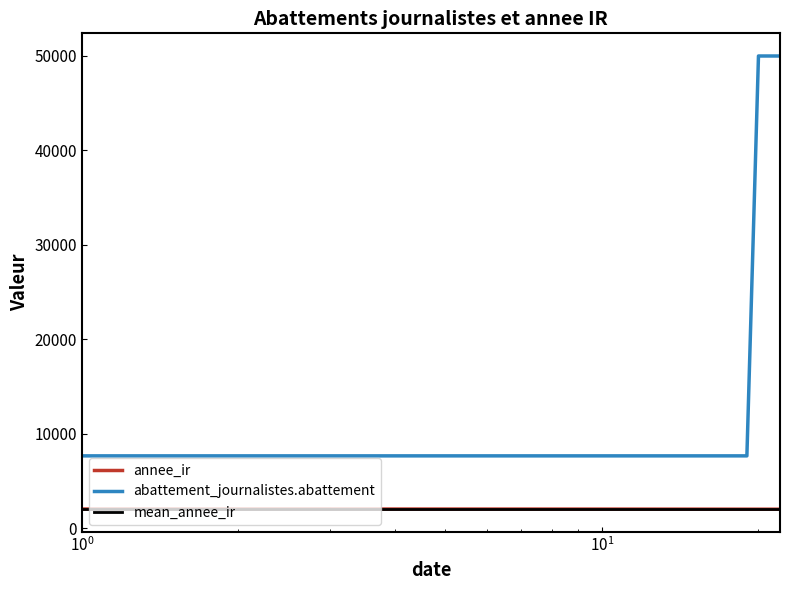

What is the lowest value of the abattement_journalistes.abattement series?

7650